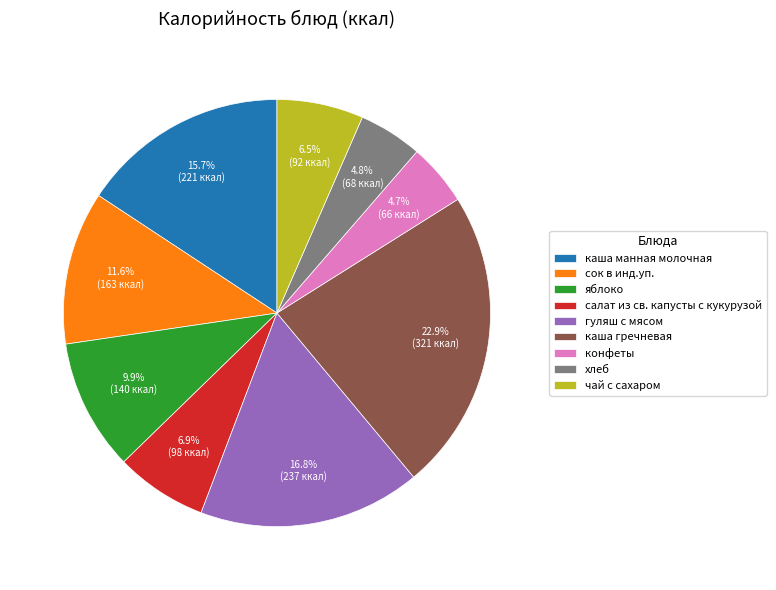

Does чай с сахаром account for over 50% of the chart?

No